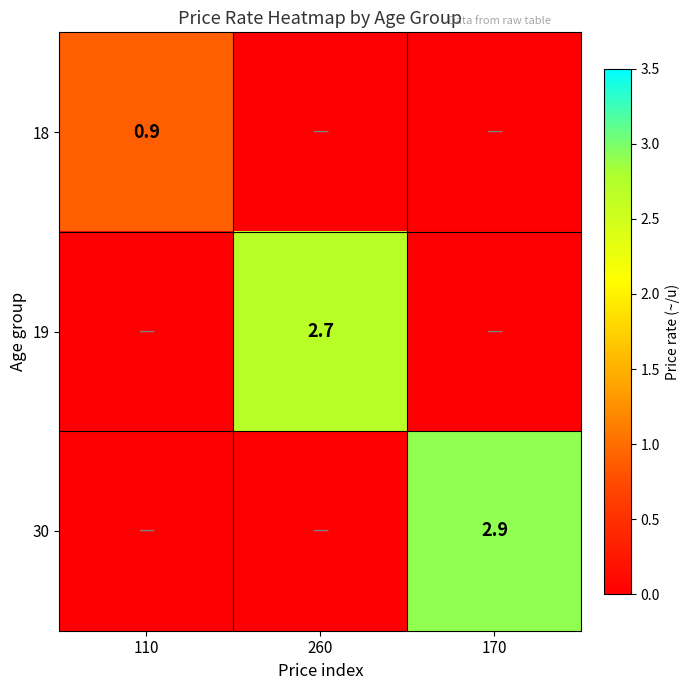

The value of 30 at 170 is 2.9. True or false?

True